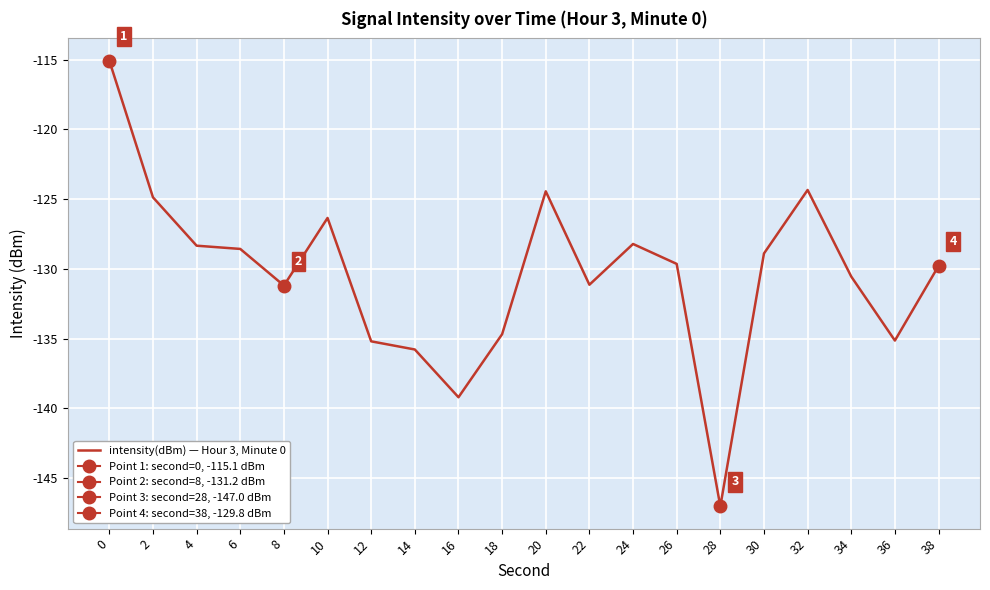

How many points are lower than both their immediate neighbors (excluding endpoints)?

5